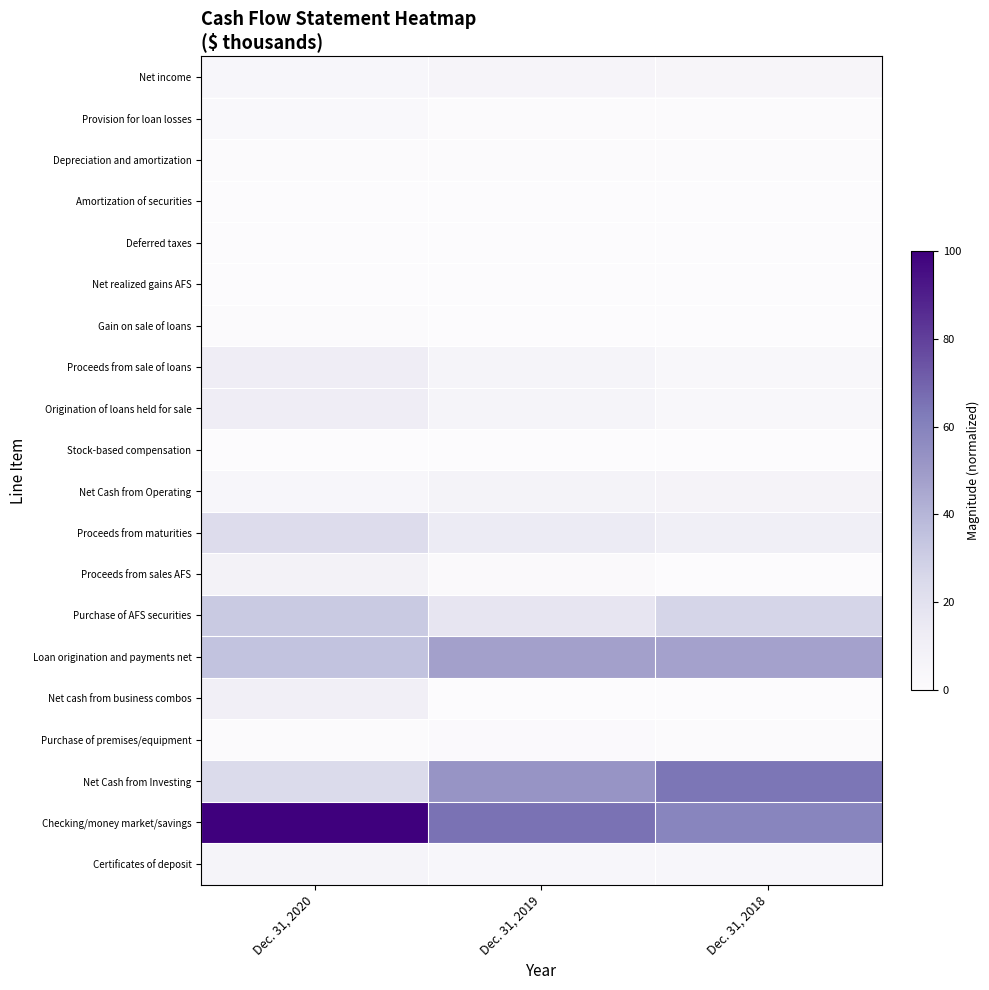

Reading left to right, transcribe all the data shown in this chart.

Net income: Dec. 31, 2020=0.0	Dec. 31, 2019=0.1	Dec. 31, 2018=0.0
Provision for loan losses: Dec. 31, 2020=0.0	Dec. 31, 2019=0.0	Dec. 31, 2018=0.0
Depreciation and amortization: Dec. 31, 2020=0.0	Dec. 31, 2019=0.0	Dec. 31, 2018=0.0
Amortization of securities: Dec. 31, 2020=0.0	Dec. 31, 2019=0.0	Dec. 31, 2018=0.0
Deferred taxes: Dec. 31, 2020=0.0	Dec. 31, 2019=0.0	Dec. 31, 2018=0.0
Net realized gains AFS: Dec. 31, 2020=0.0	Dec. 31, 2019=0.0	Dec. 31, 2018=0.0
Gain on sale of loans: Dec. 31, 2020=0.0	Dec. 31, 2019=0.0	Dec. 31, 2018=0.0
Proceeds from sale of loans: Dec. 31, 2020=0.1	Dec. 31, 2019=0.1	Dec. 31, 2018=0.0
Origination of loans held for sale: Dec. 31, 2020=0.1	Dec. 31, 2019=0.1	Dec. 31, 2018=0.0
Stock-based compensation: Dec. 31, 2020=0.0	Dec. 31, 2019=0.0	Dec. 31, 2018=0.0
Net Cash from Operating: Dec. 31, 2020=0.0	Dec. 31, 2019=0.1	Dec. 31, 2018=0.1
Proceeds from maturities: Dec. 31, 2020=0.2	Dec. 31, 2019=0.1	Dec. 31, 2018=0.1
Proceeds from sales AFS: Dec. 31, 2020=0.1	Dec. 31, 2019=0.0	Dec. 31, 2018=0.0
Purchase of AFS securities: Dec. 31, 2020=0.3	Dec. 31, 2019=0.2	Dec. 31, 2018=0.3
Loan origination and payments net: Dec. 31, 2020=0.3	Dec. 31, 2019=0.5	Dec. 31, 2018=0.5
Net cash from business combos: Dec. 31, 2020=0.1	Dec. 31, 2019=0.0	Dec. 31, 2018=0.0
Purchase of premises/equipment: Dec. 31, 2020=0.0	Dec. 31, 2019=0.0	Dec. 31, 2018=0.0
Net Cash from Investing: Dec. 31, 2020=0.2	Dec. 31, 2019=0.5	Dec. 31, 2018=0.6
Checking/money market/savings: Dec. 31, 2020=1.0	Dec. 31, 2019=0.7	Dec. 31, 2018=0.6
Certificates of deposit: Dec. 31, 2020=0.1	Dec. 31, 2019=0.0	Dec. 31, 2018=0.0